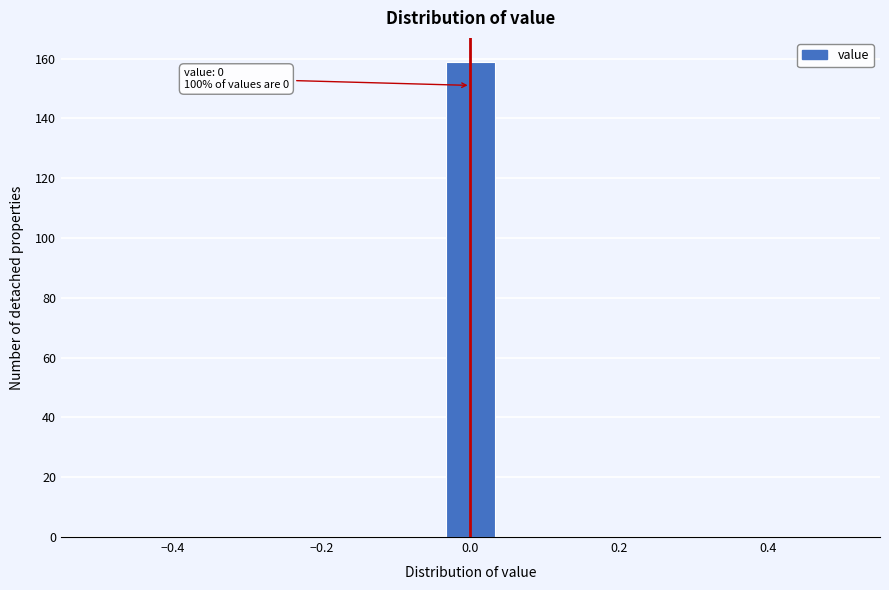

Around what value on the x-axis is the tallest bar? Give the approximate position of its centre, as read against the axis.

0.00